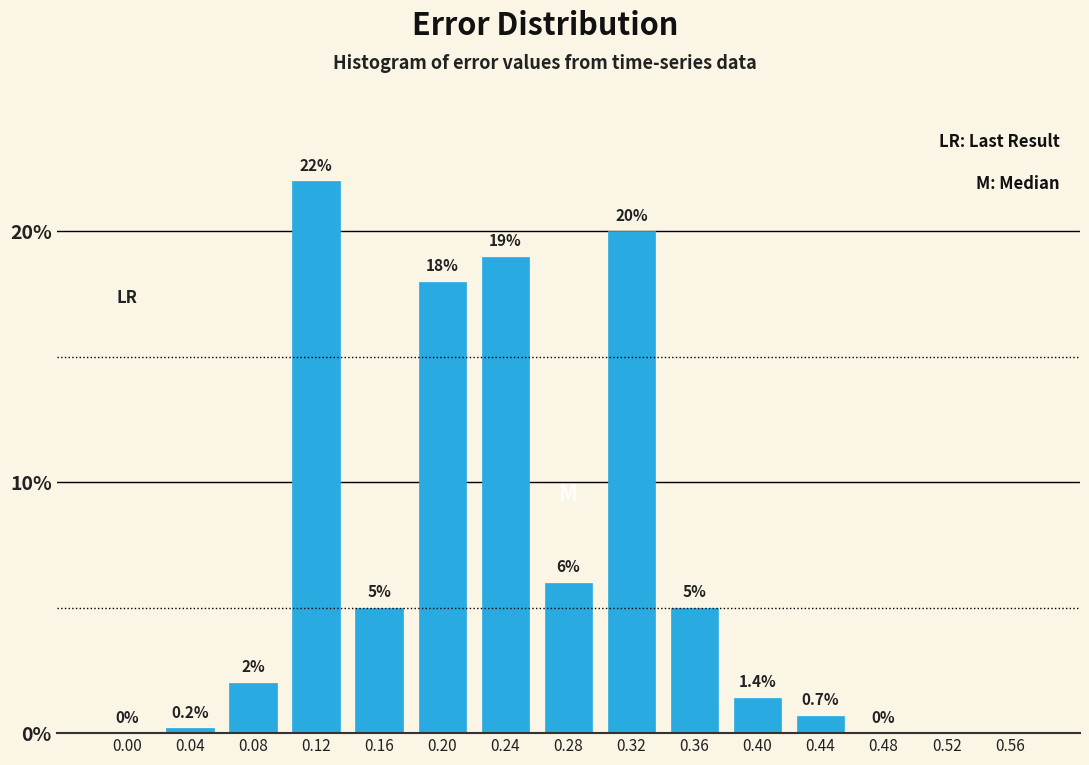

Reading left to right, list all the values displayed in this chart.

0.00=0.0	0.04=0.2	0.08=2.0	0.12=22.0	0.16=5.0	0.20=18.0	0.24=19.0	0.28=6.0	0.32=20.0	0.36=5.0	0.40=1.4	0.44=0.7	0.48=0.0	0.52=0.0	0.56=0.0